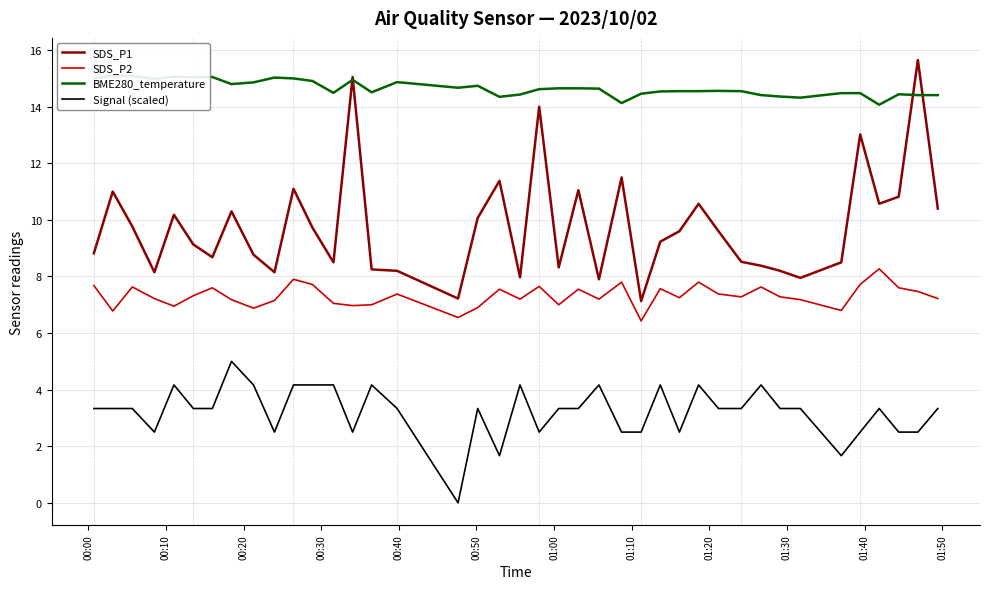

True or false: SDS_P2 and SDS_P1 intersect in this chart.

False